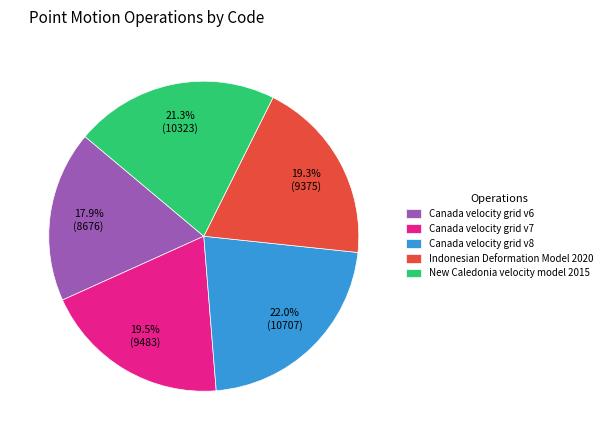

Does any single category account for the majority?

No